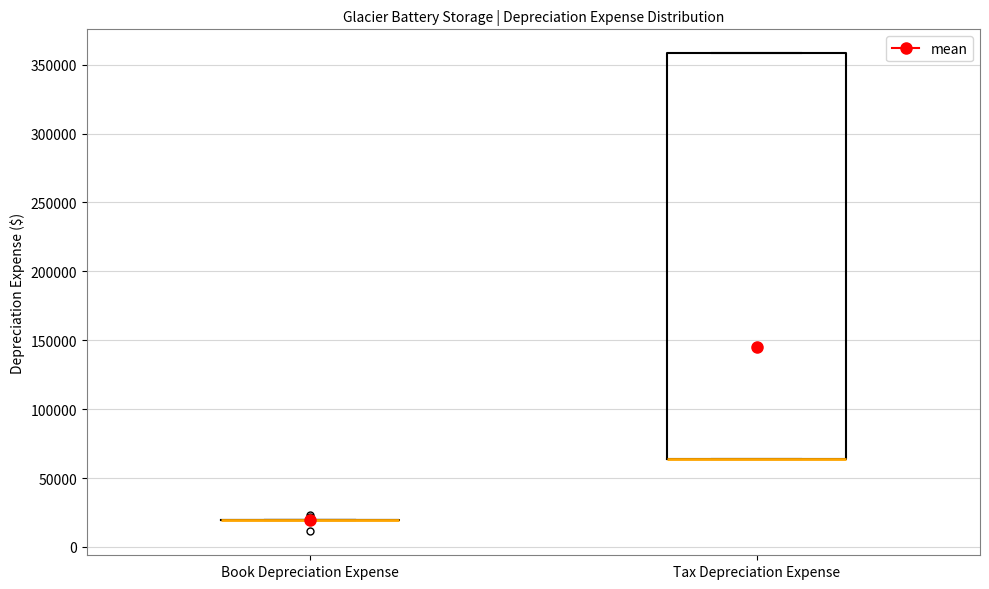

Where is the upper edge of the box for Tax Depreciation Expense on the y-axis? The values are not printed on the chart, so give them approximately, as read against the axis.

360000